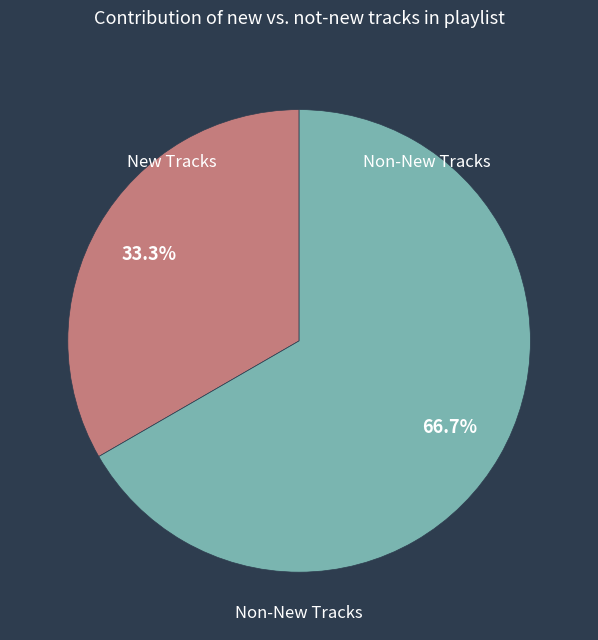

Is there a majority slice in this chart?

Yes